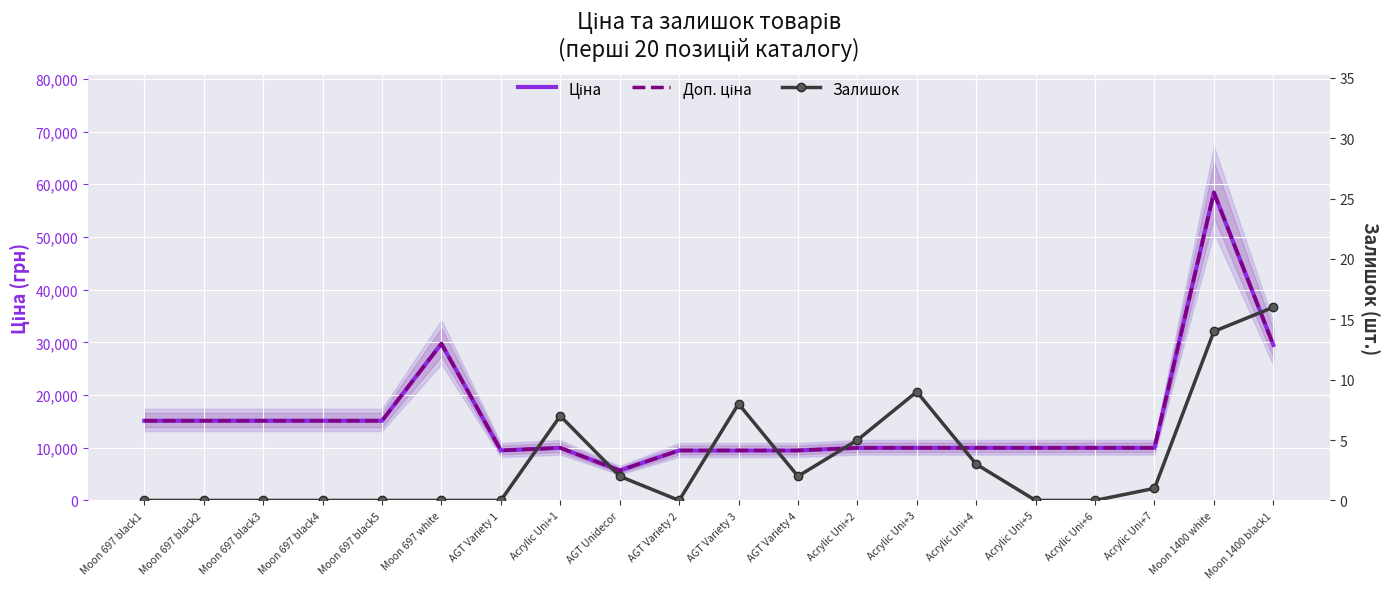

How many lines are shown in the chart?

3